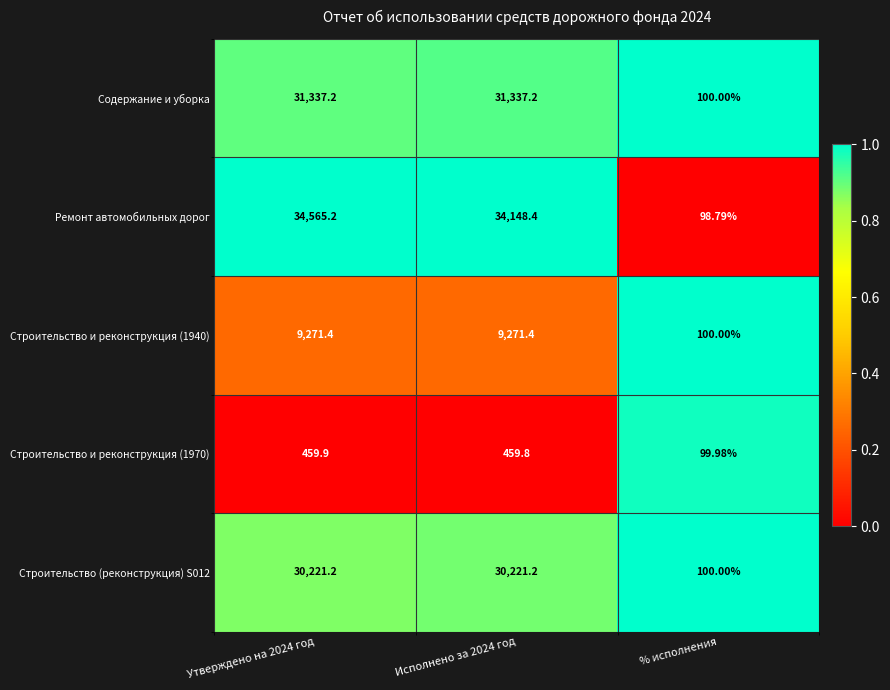

At which label is Содержание и уборка closest to 15718?

% исполнения